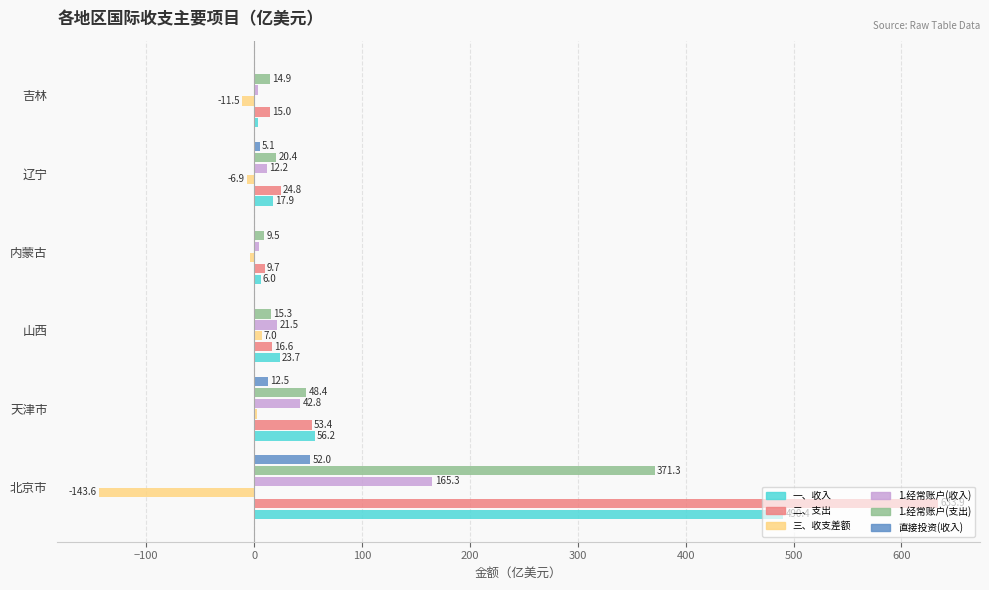

What is the sum of the 1.经常账户(支出) values at 内蒙古 and 吉林?

24.4